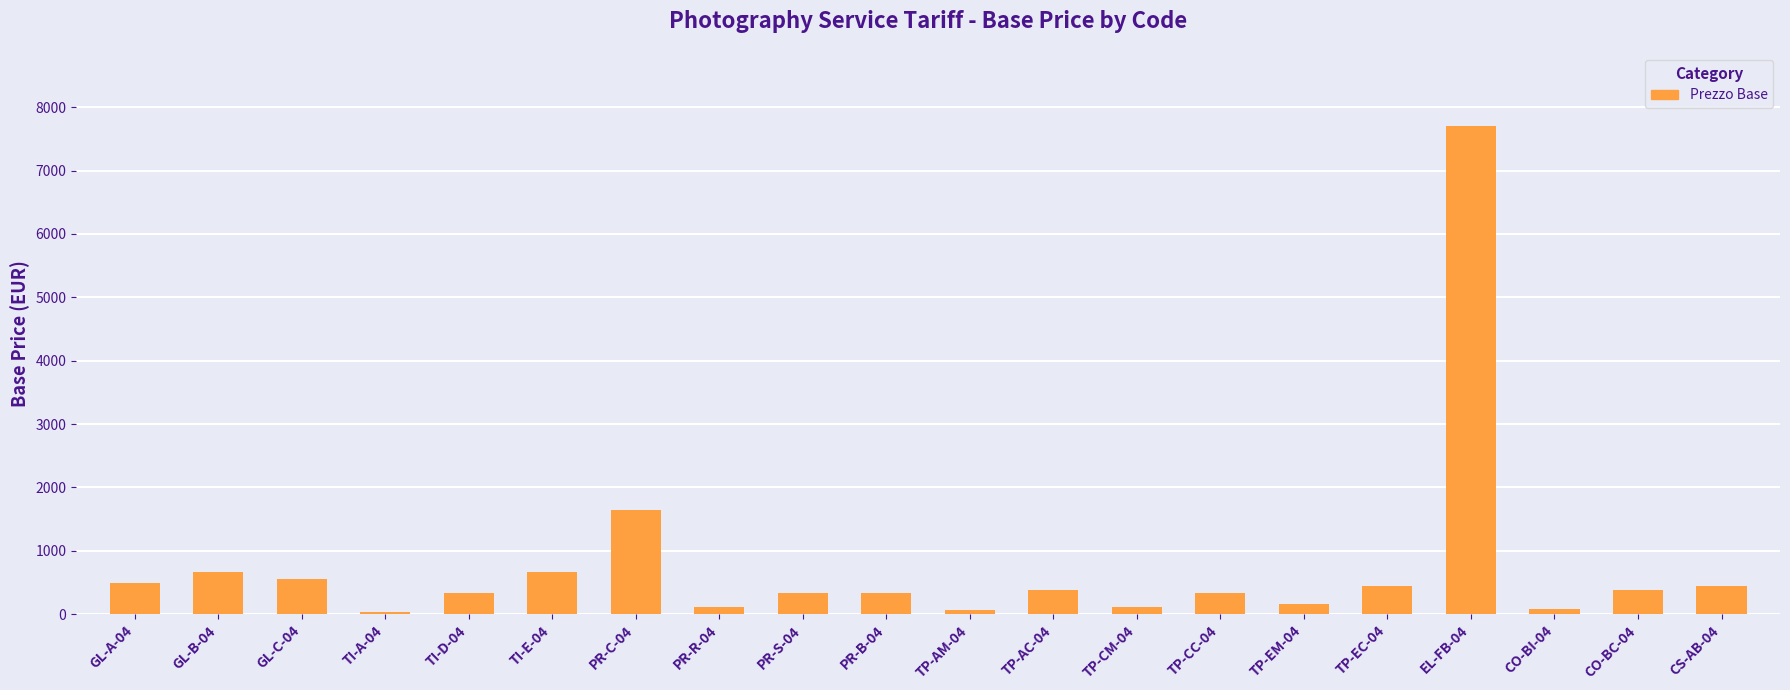

What is the difference between the values at GL-A-04 and PR-R-04?

385.0